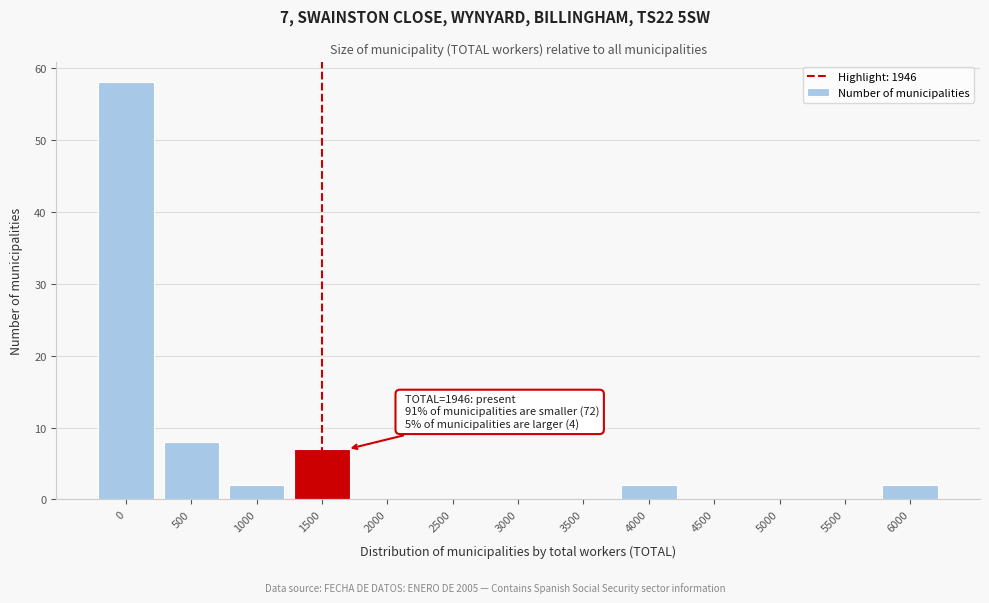

Reading right to left, transcribe all the data shown in this chart.

6000=2	5500=0	5000=0	4500=0	4000=2	3500=0	3000=0	2500=0	2000=0	1500=7	1000=2	500=8	0=58